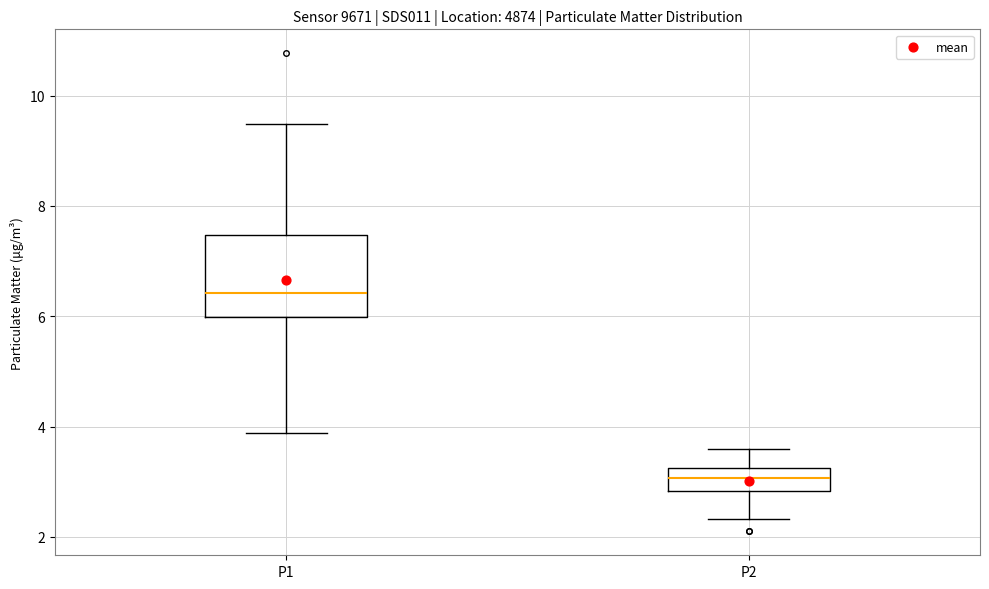

Reading left to right, transcribe this box plot: for each box, give where its median line is, the range the box spans, and where its two whiskers end, as read against the y-axis. The values are not printed on the chart, so give them approximately, as read against the axis.

P1: median 6.4, box 6.0 to 7.4, whiskers 3.8 to 9.4
P2: median 3.0, box 2.8 to 3.2, whiskers 2.4 to 3.6